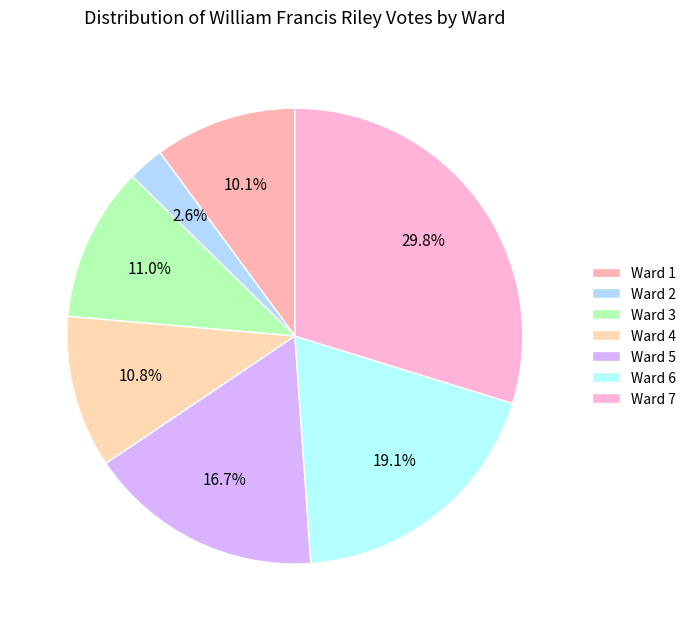

Which category has the smallest portion of the pie?

Ward 2